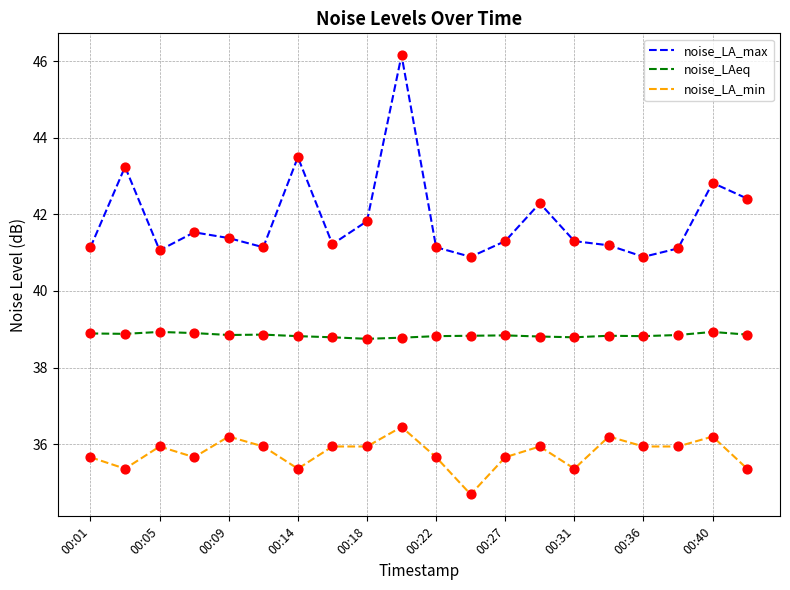

Which series has the largest range (max minus min)?

noise_LA_max